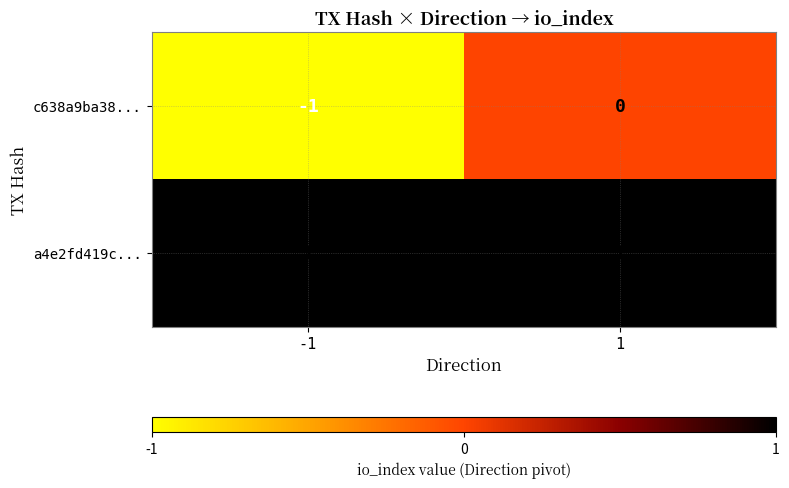

Which series has the widest spread of values?

c638a9ba38...